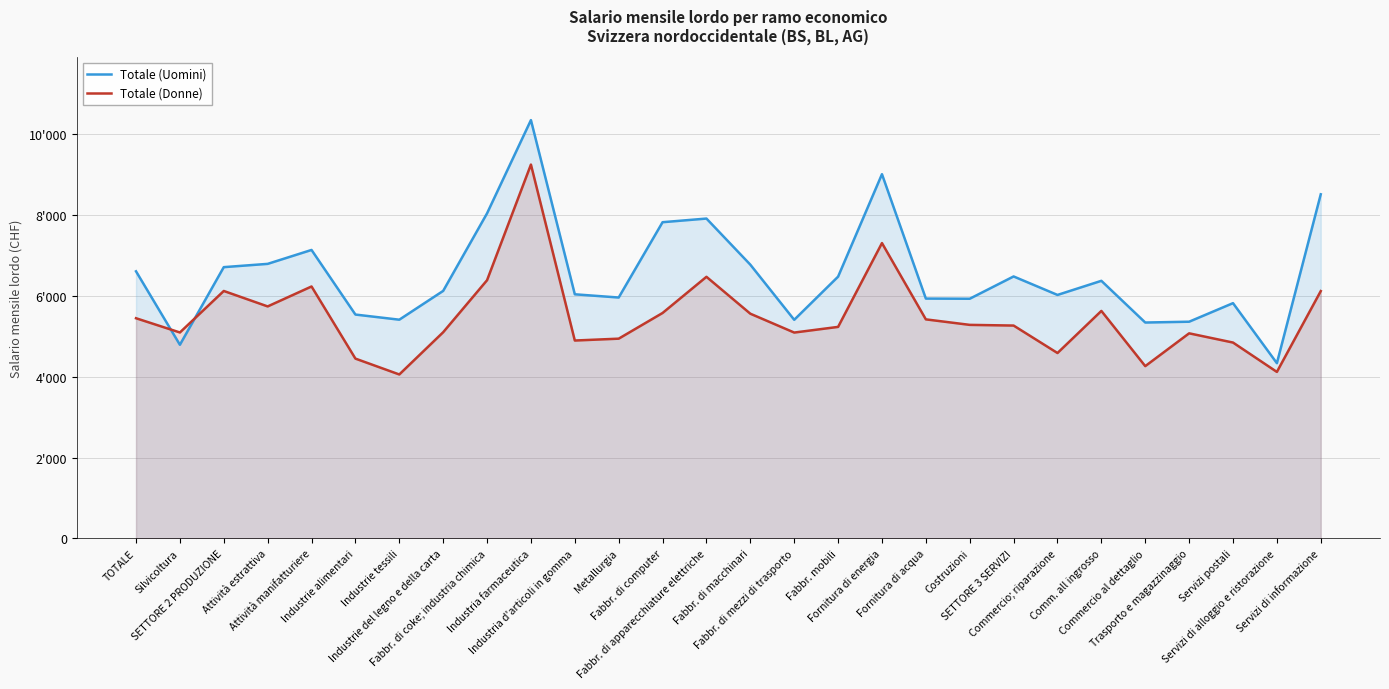

At which label does Totale (Donne) first exceed 5280?

TOTALE